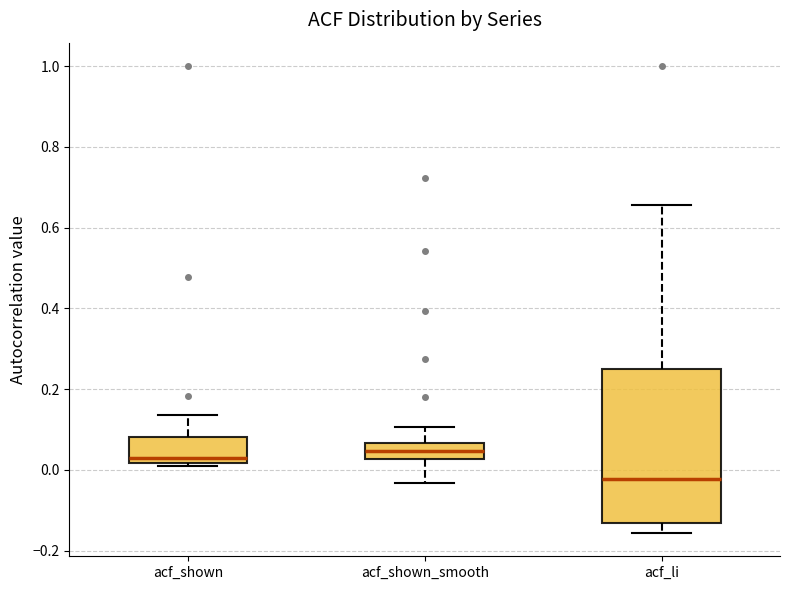

Where does the median line of the box for acf_shown_smooth sit on the y-axis? The values are not printed on the chart, so give them approximately, as read against the axis.

0.04